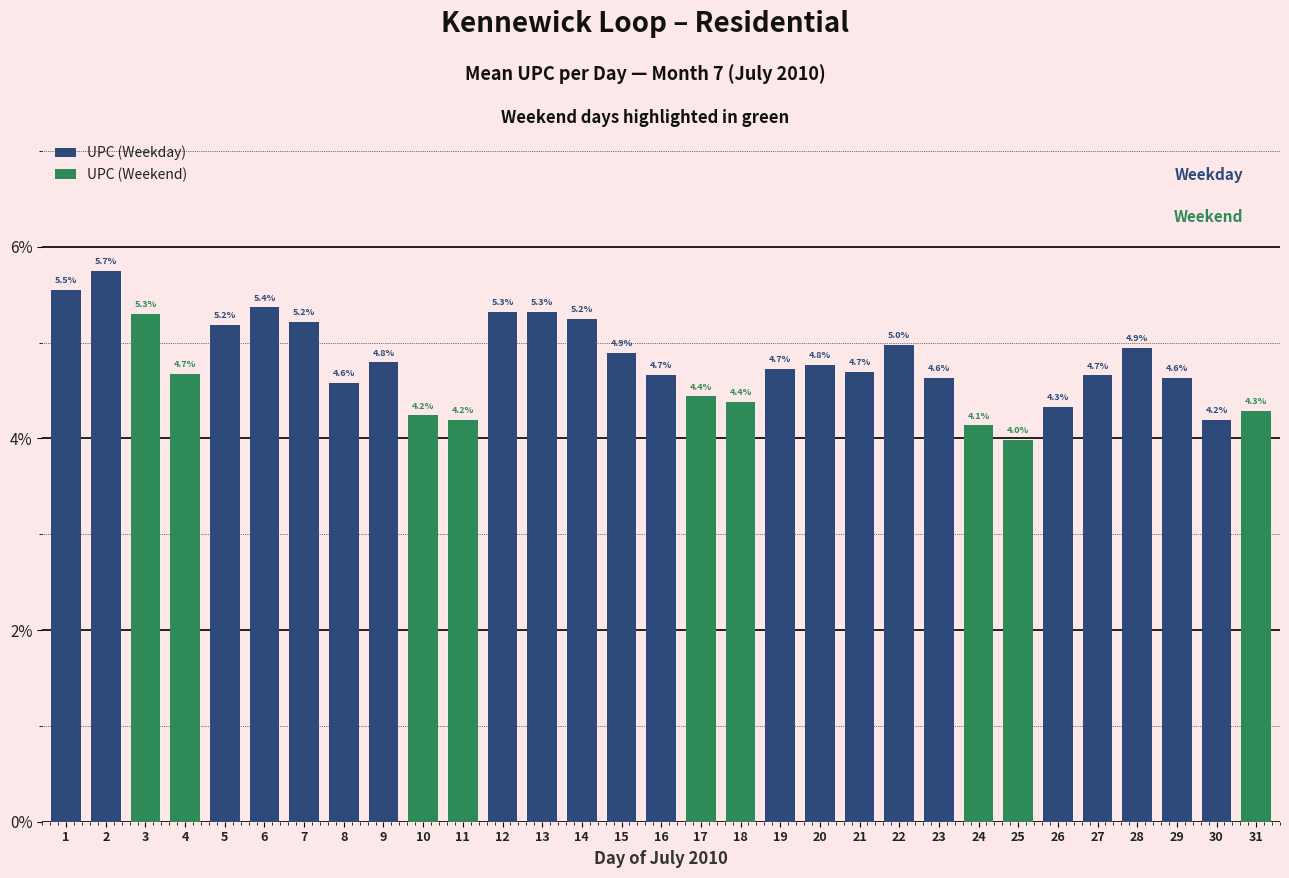

How many series are shown in this chart?

2